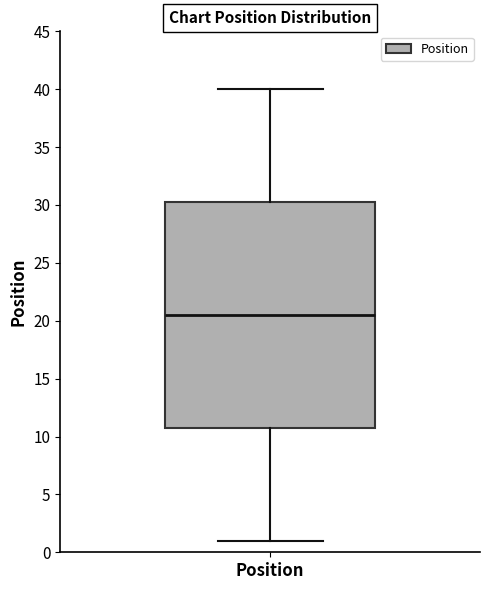

Where is the upper edge of the box for Position on the y-axis? The values are not printed on the chart, so give them approximately, as read against the axis.

30.5